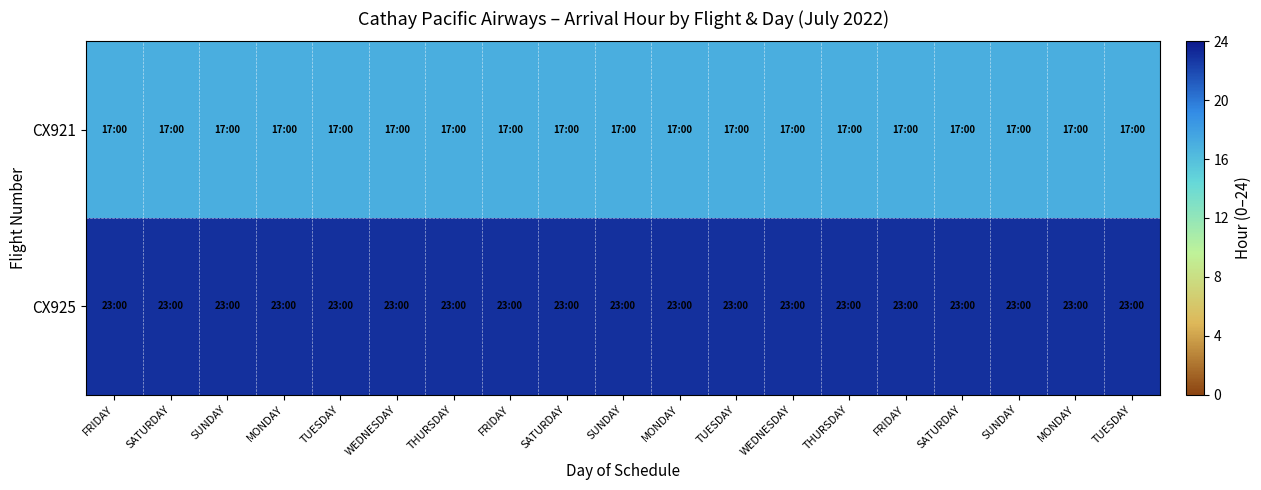

What is the difference between the highest and lowest values at WEDNESDAY?

6